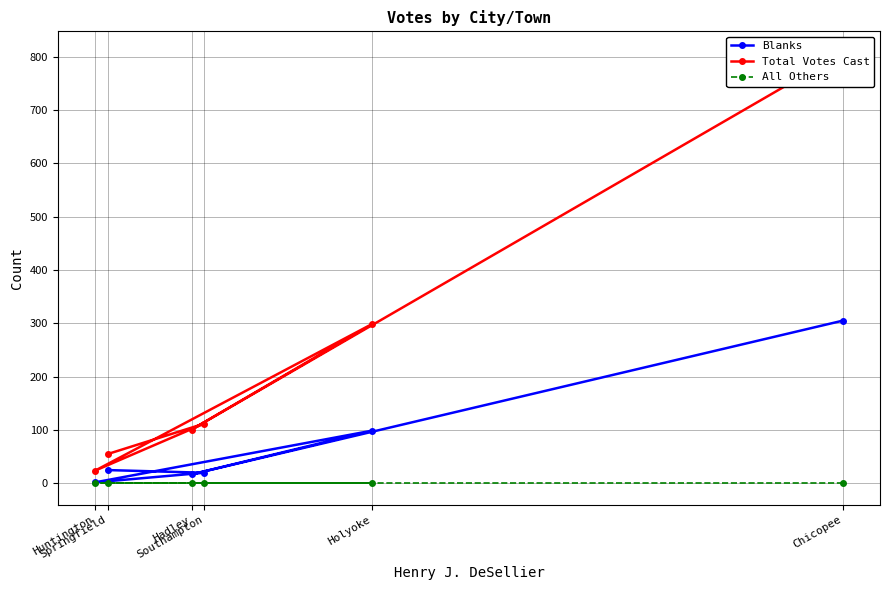

Is it true that All Others equals 0 at Chicopee?

True